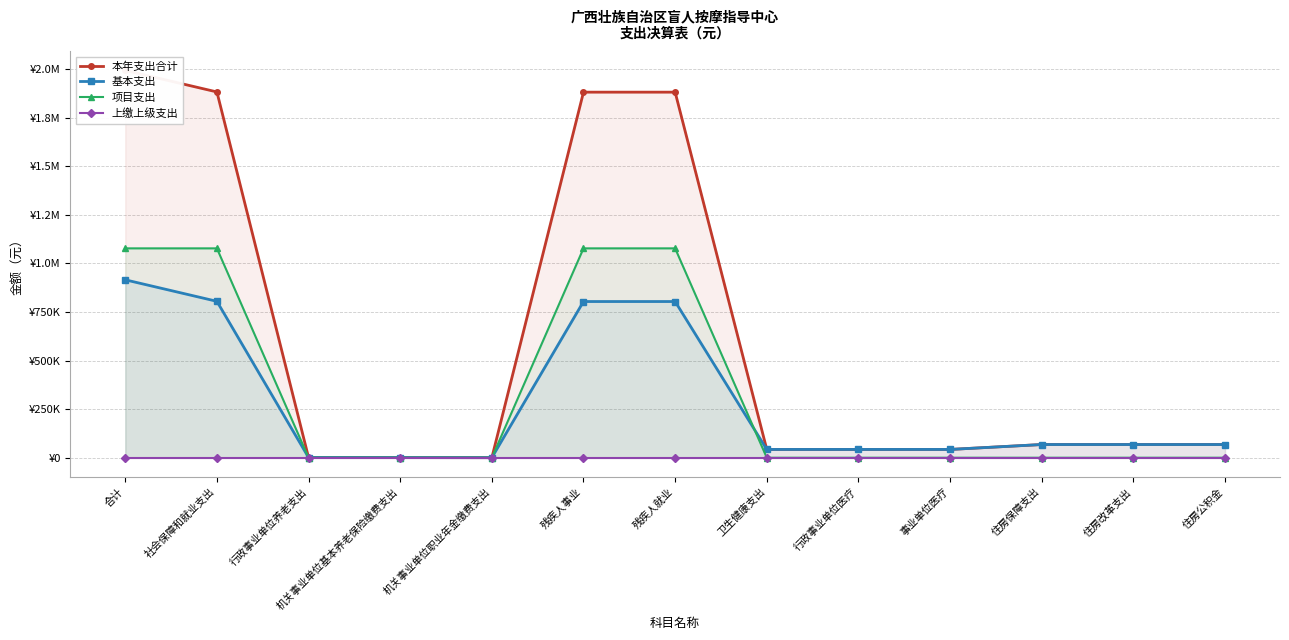

Which series has the widest spread of values?

本年支出合计